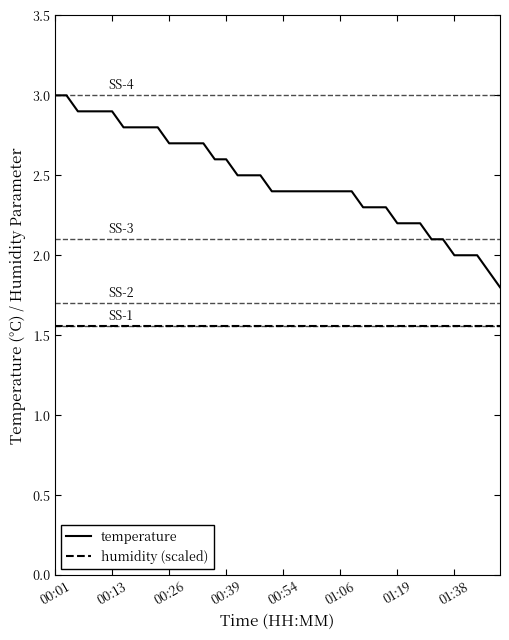

Which series has the largest range (max minus min)?

temperature